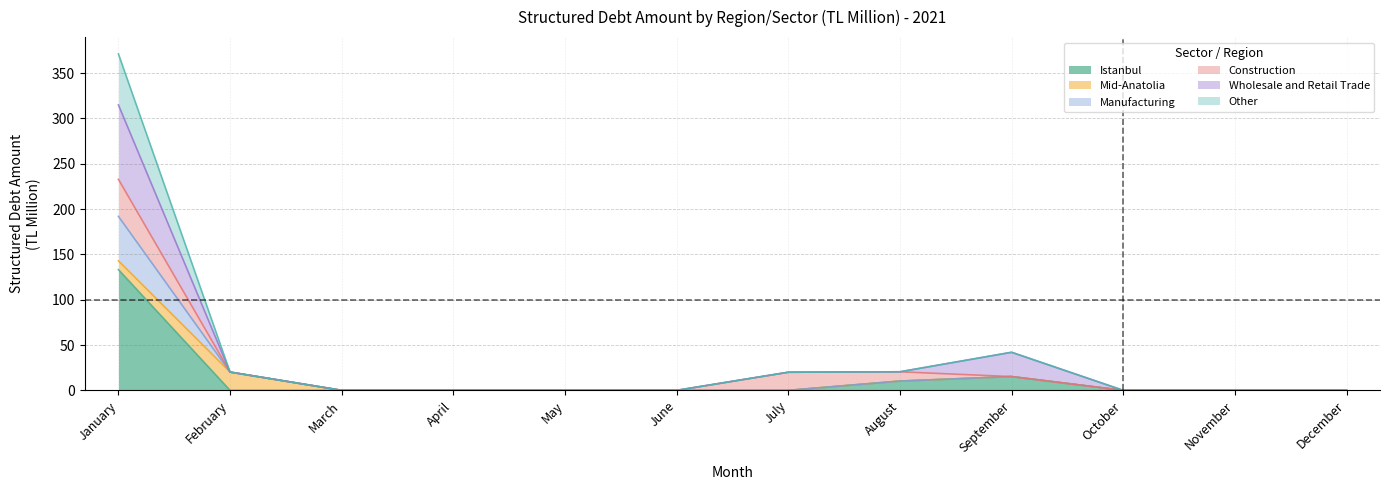

In Istanbul, how many points are higher than both neighbors (excluding endpoints)?

1